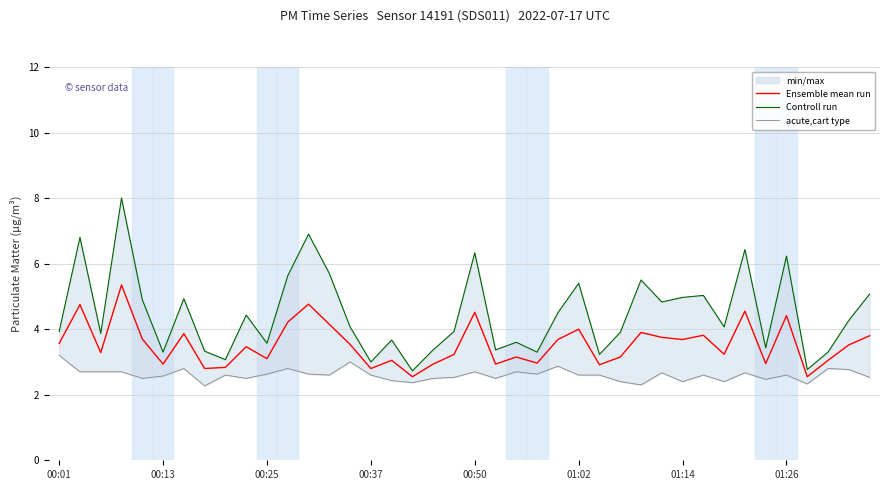

Does the chart have visible grid lines?

Yes